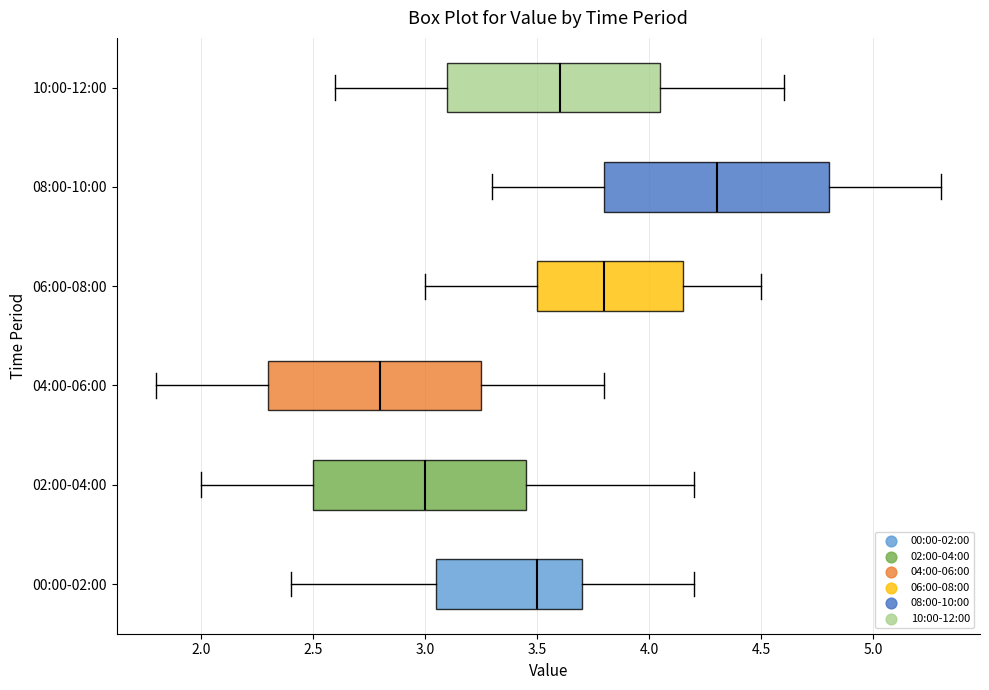

Where does the right whisker of the box for 04:00-06:00 end on the x-axis? The values are not printed on the chart, so give them approximately, as read against the axis.

3.80